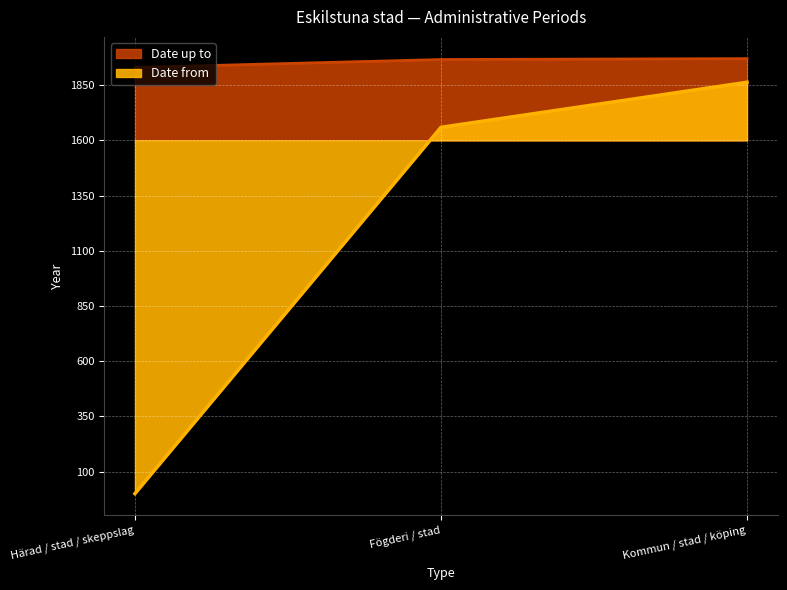

Where is the data nearest to the value 350?

Fögderi / stad